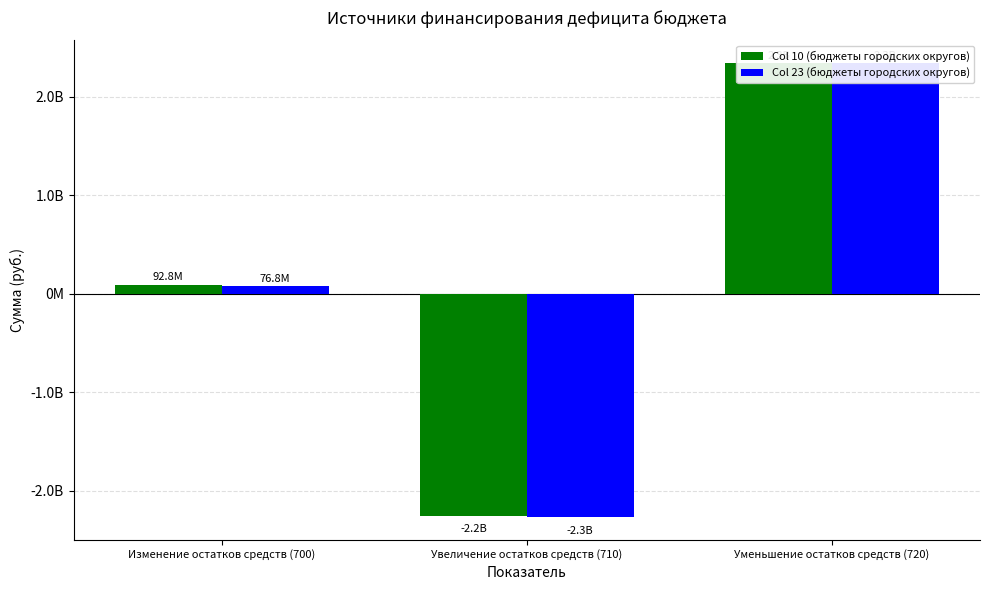

How many values in Col 10 (бюджеты городских округов) are above zero?

2